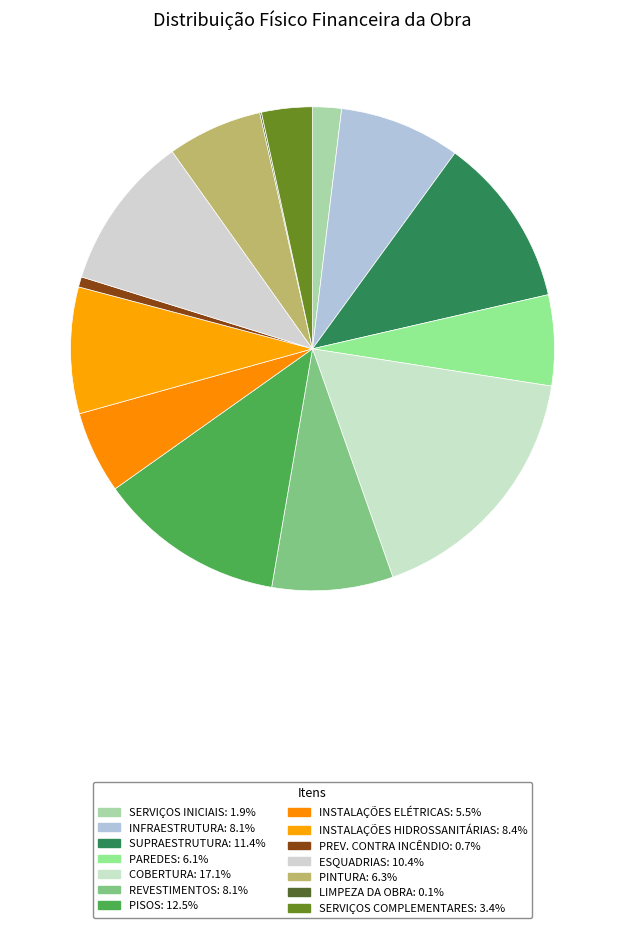

The PREV. CONTRA INCÊNDIO slice represents 11% of the pie. True or false?

False